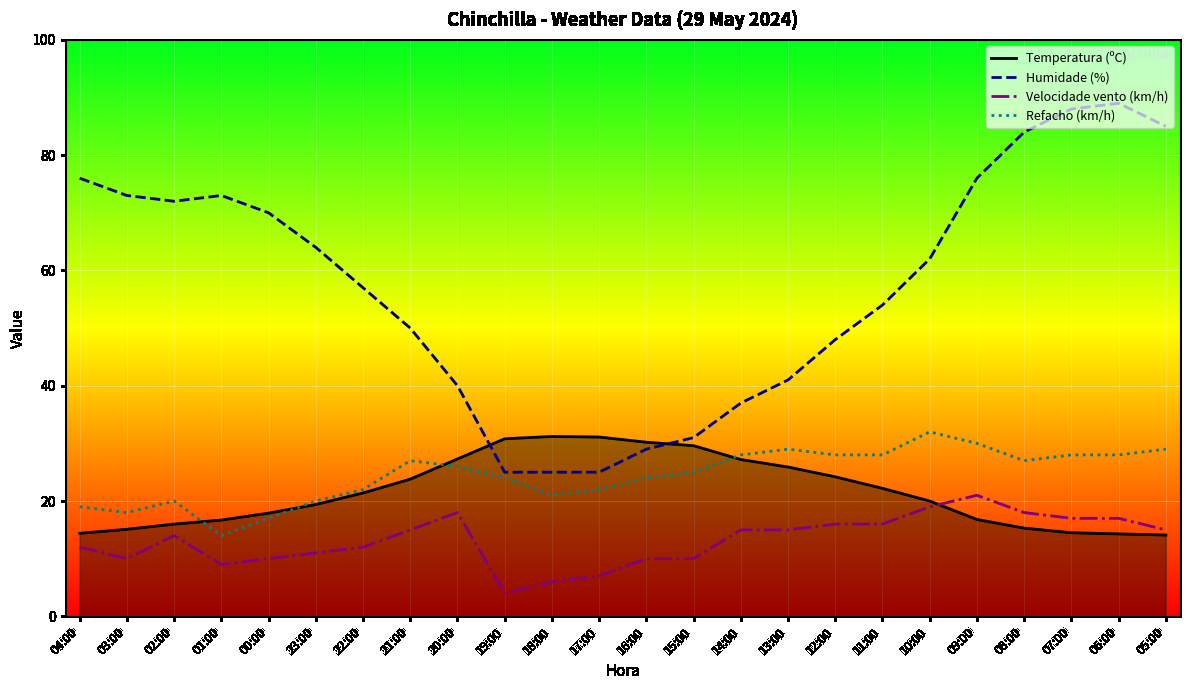

Which series has the widest spread of values?

Humidade (%)